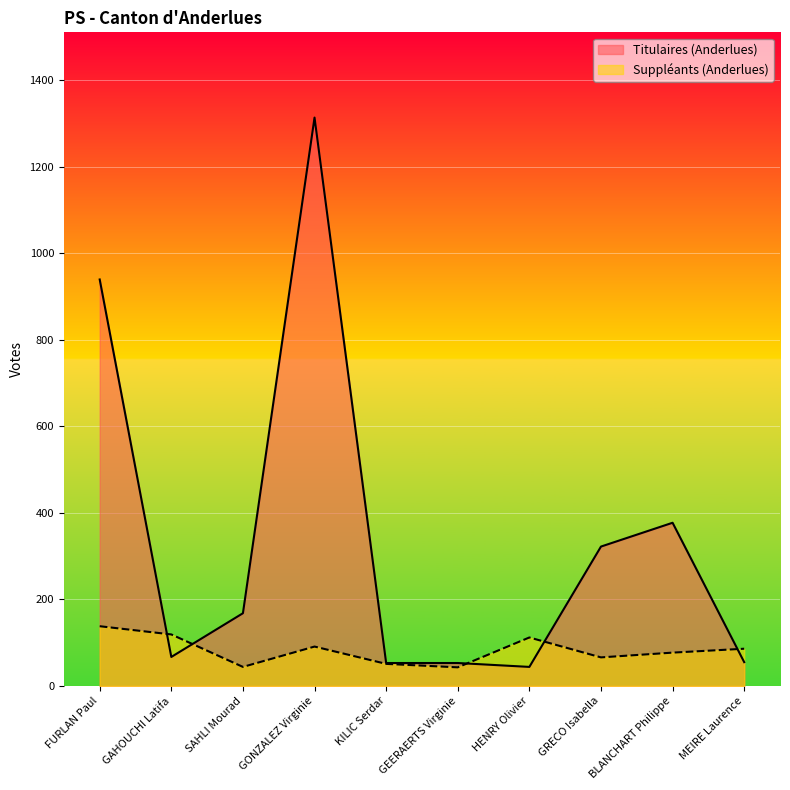

What is the label of the 5th point from the left?

KILIC Serdar